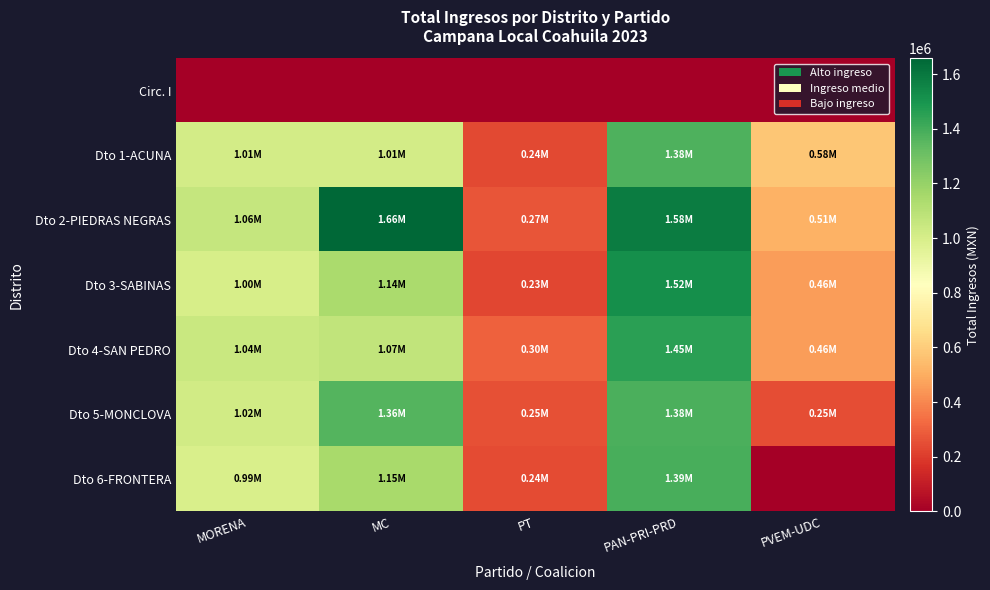

Reading left to right, what are all the values shown in this chart?

Circ. I: MORENA=0.0	MC=0.0	PT=0.0	PAN-PRI-PRD=0.0	PVEM-UDC=0.0
Dto 1-ACUNA: MORENA=1014910.8	MC=1012528.8	PT=237805.1	PAN-PRI-PRD=1377894.4	PVEM-UDC=581914.6
Dto 2-PIEDRAS NEGRAS: MORENA=1059696.6	MC=1657732.3	PT=269520.2	PAN-PRI-PRD=1581587.8	PVEM-UDC=514517.0
Dto 3-SABINAS: MORENA=1001009.6	MC=1143148.6	PT=230009.2	PAN-PRI-PRD=1517736.0	PVEM-UDC=458171.2
Dto 4-SAN PEDRO: MORENA=1043741.1	MC=1074714.6	PT=303938.3	PAN-PRI-PRD=1451204.9	PVEM-UDC=458264.2
Dto 5-MONCLOVA: MORENA=1017833.1	MC=1360191.6	PT=252640.3	PAN-PRI-PRD=1382380.6	PVEM-UDC=246470.8
Dto 6-FRONTERA: MORENA=991130.5	MC=1148938.5	PT=239885.7	PAN-PRI-PRD=1389274.5	PVEM-UDC=0.0